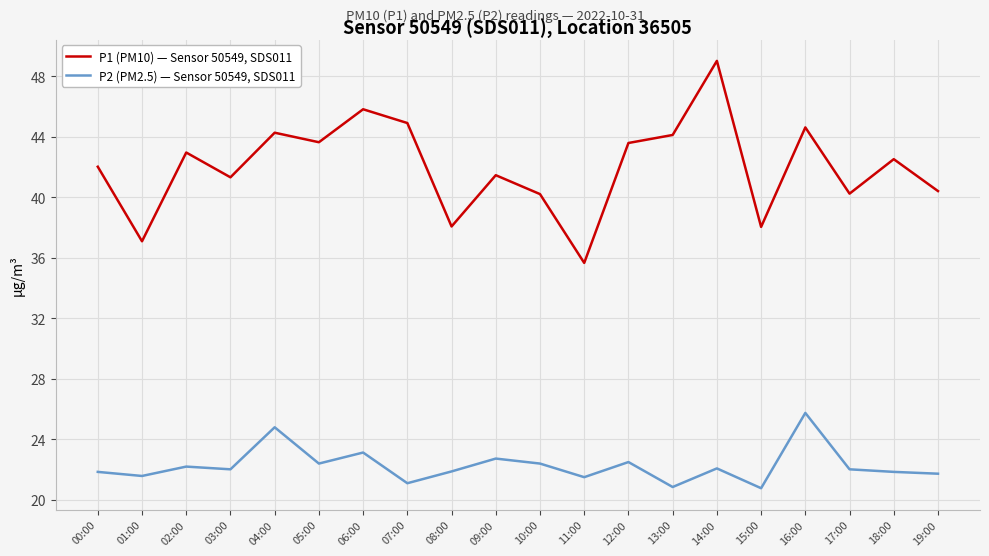

True or false: P1 (PM10) — Sensor 50549, SDS011 and P2 (PM2.5) — Sensor 50549, SDS011 cross at least once.

False